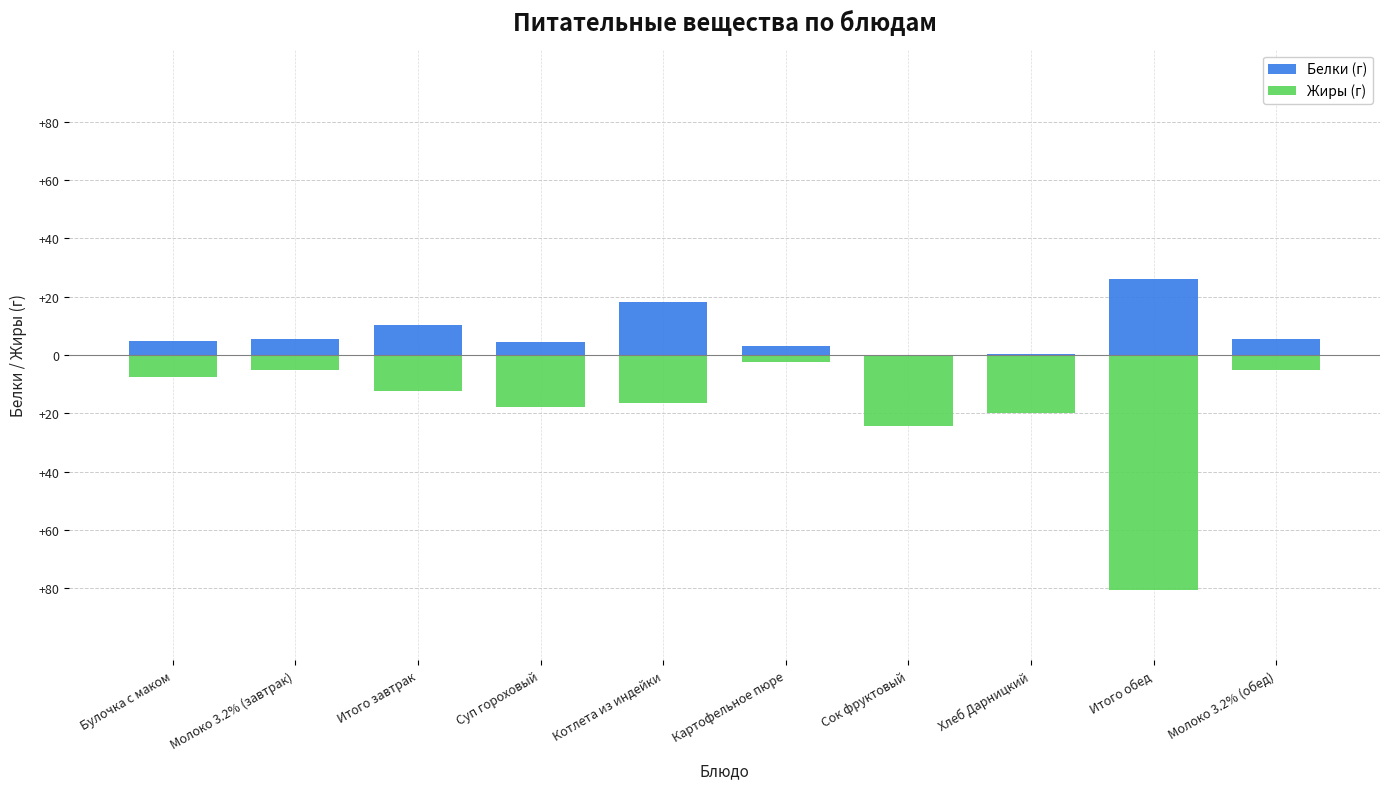

At which category does the chart reach its peak across all series?

Итого обед